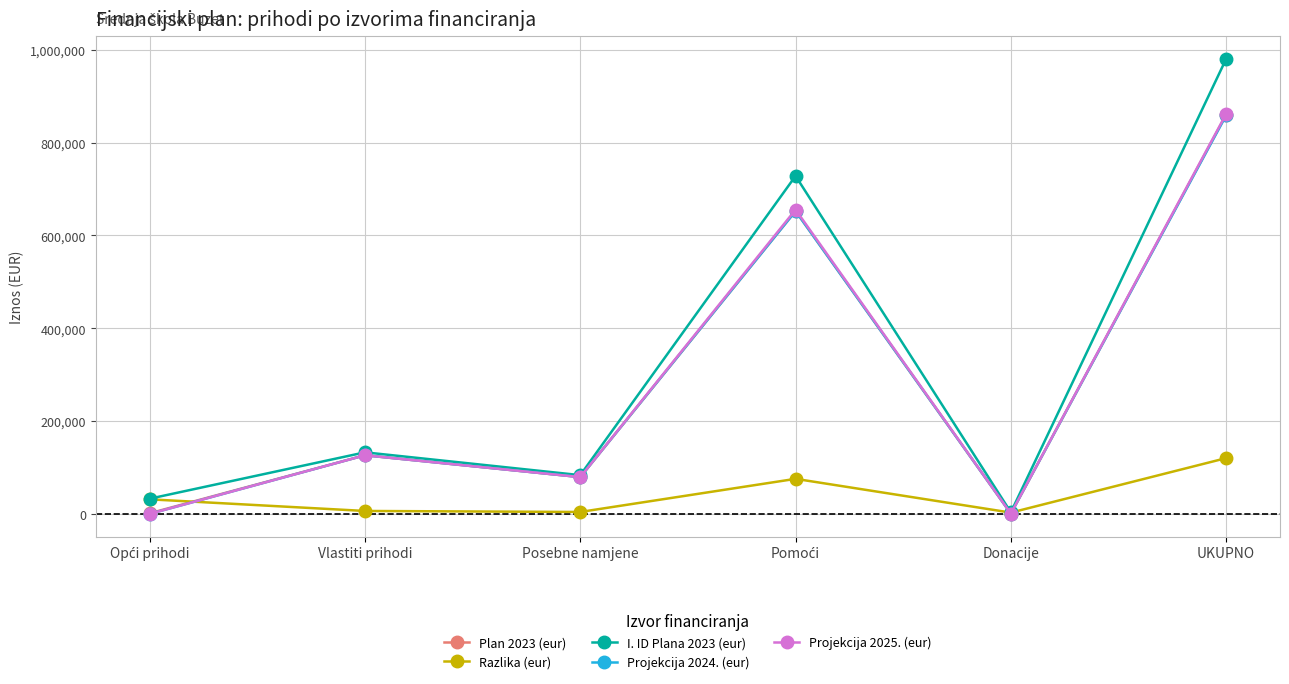

Does the chart have visible grid lines?

Yes